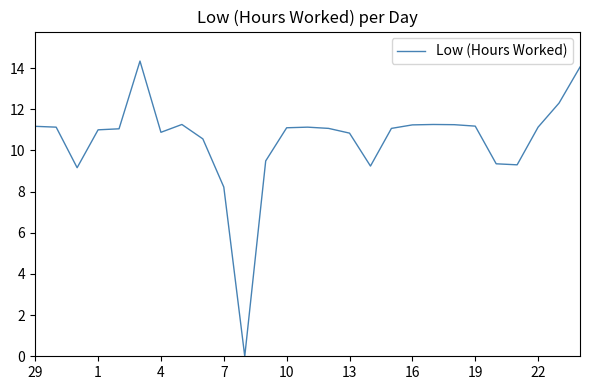

At which label is the value closest to 7?

7